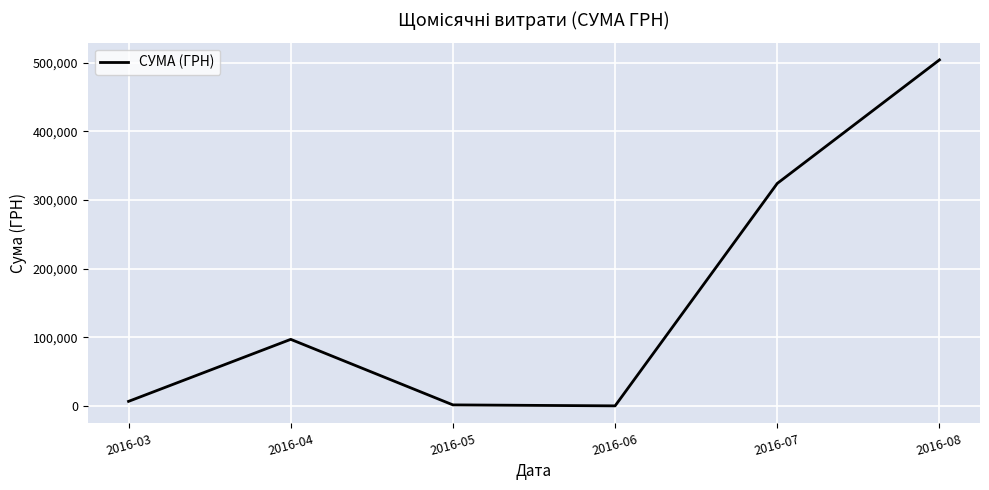

At which label is the value closest to 252171?

2016-07